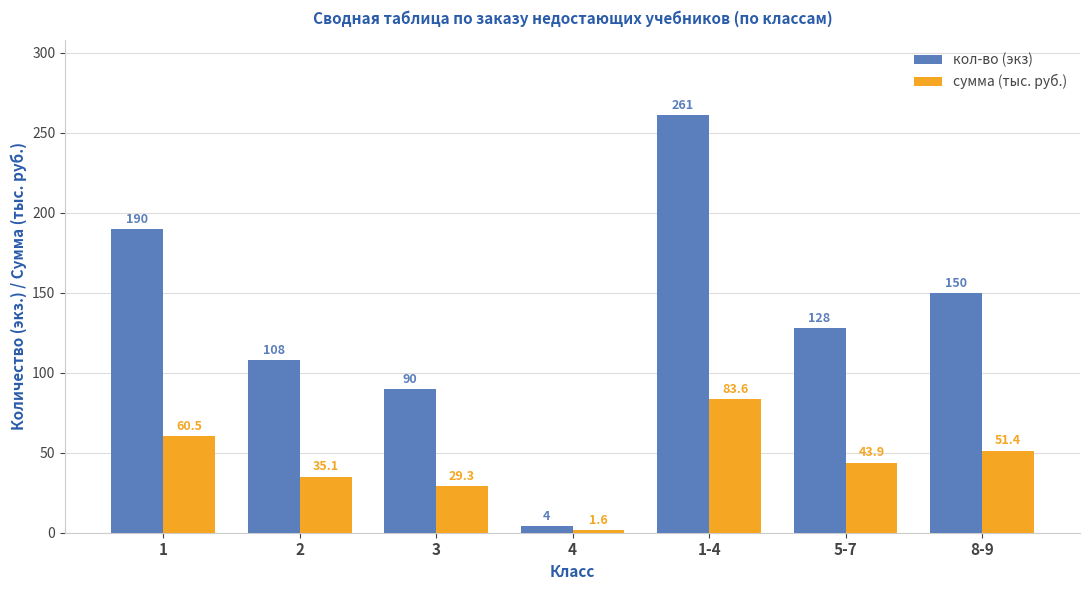

What is the value of the сумма (тыс. руб.) bar at the 5th from the left?

83.6